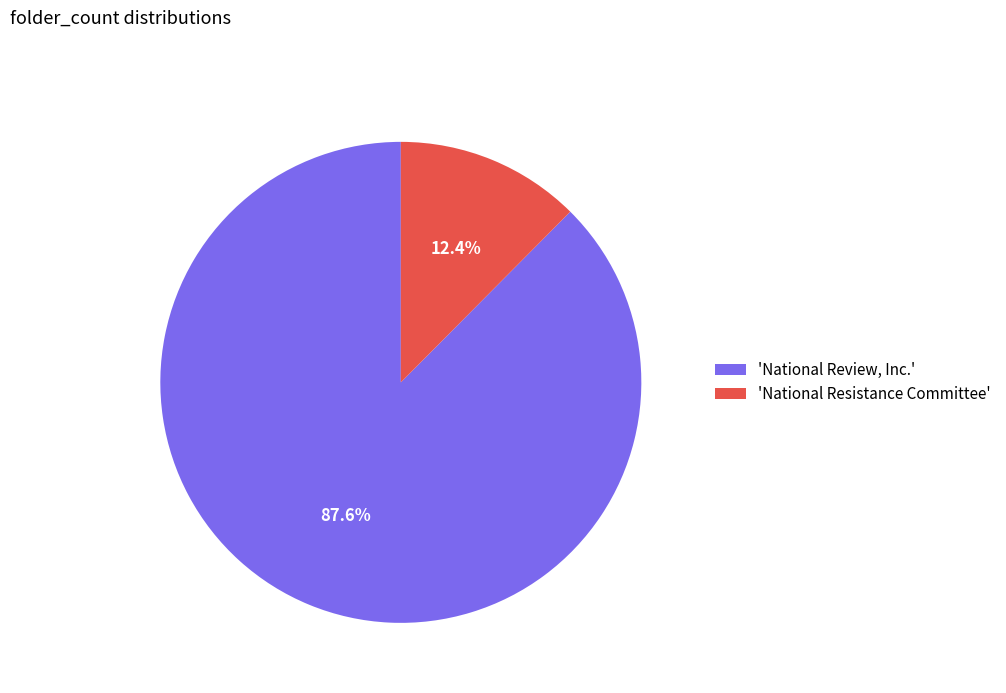

Rank the categories by value from highest to lowest.

'National Review, Inc.', 'National Resistance Committee'